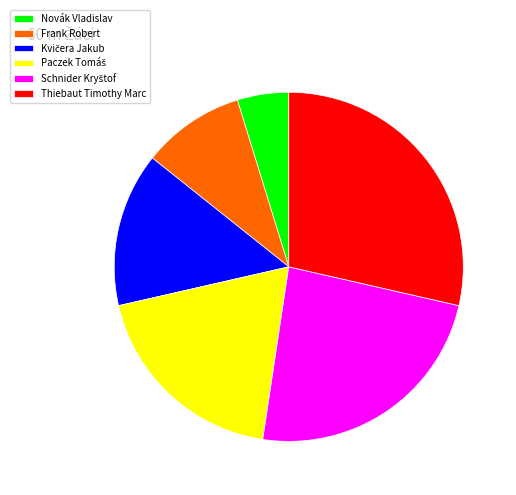

What is the ratio of the value at Novák Vladislav to the value at Thiebaut Timothy Marc?

0.2